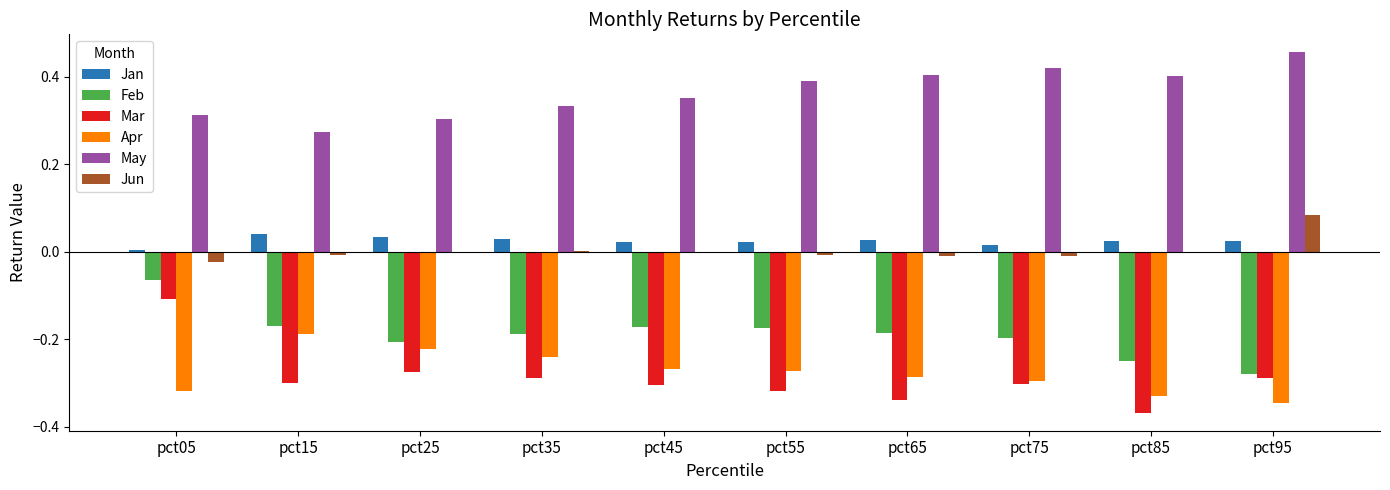

Which series changed the most between pct35 and pct85?

Apr